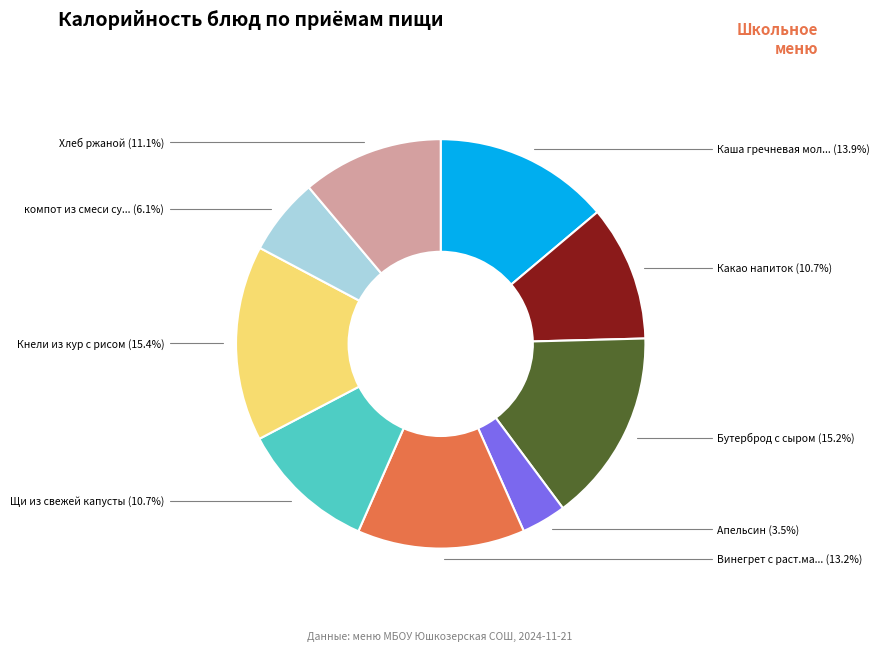

Does any single category account for the majority?

No